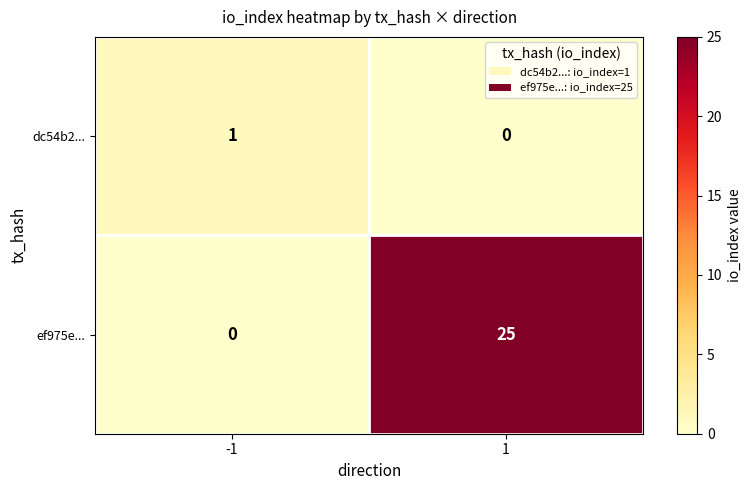

What is the sum of the ef975e... values at -1 and 1?

25